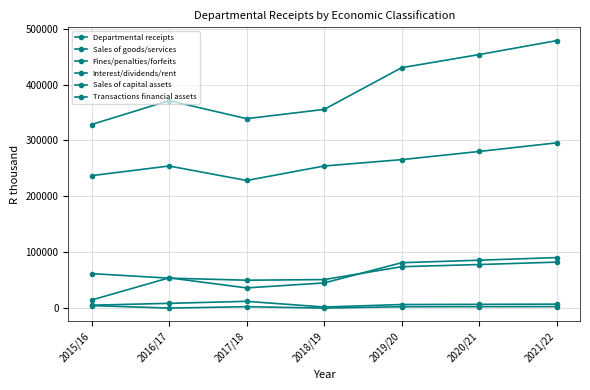

Where is Sales of goods/services nearest to the value 66114?

2015/16